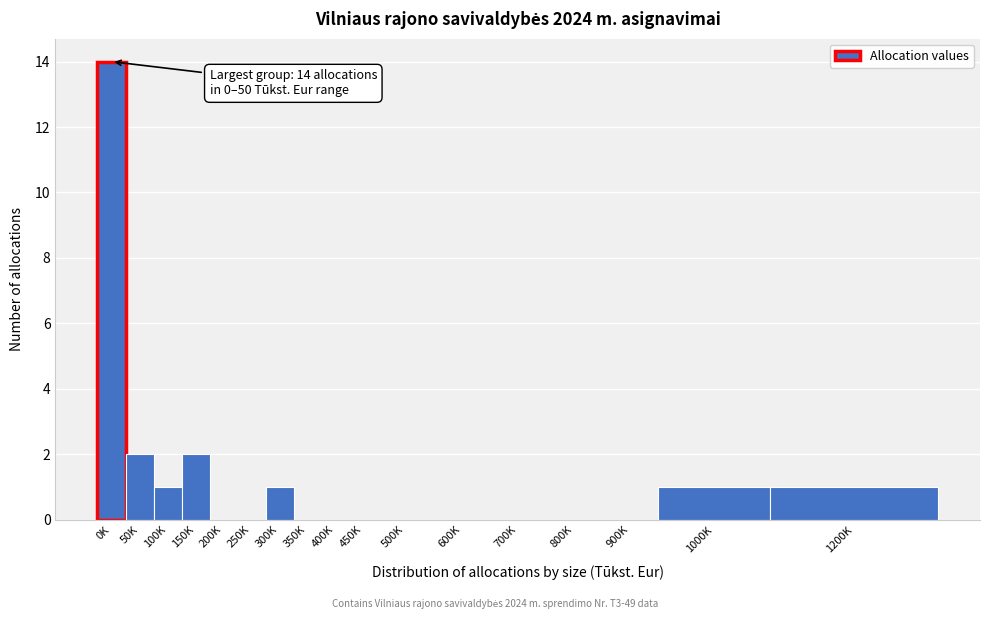

Reading left to right, transcribe all the data shown in this chart.

0K=14	50K=2	100K=1	150K=2	200K=0	250K=0	300K=1	350K=0	400K=0	450K=0	500K=0	600K=0	700K=0	800K=0	900K=0	1000K=1	1200K=1